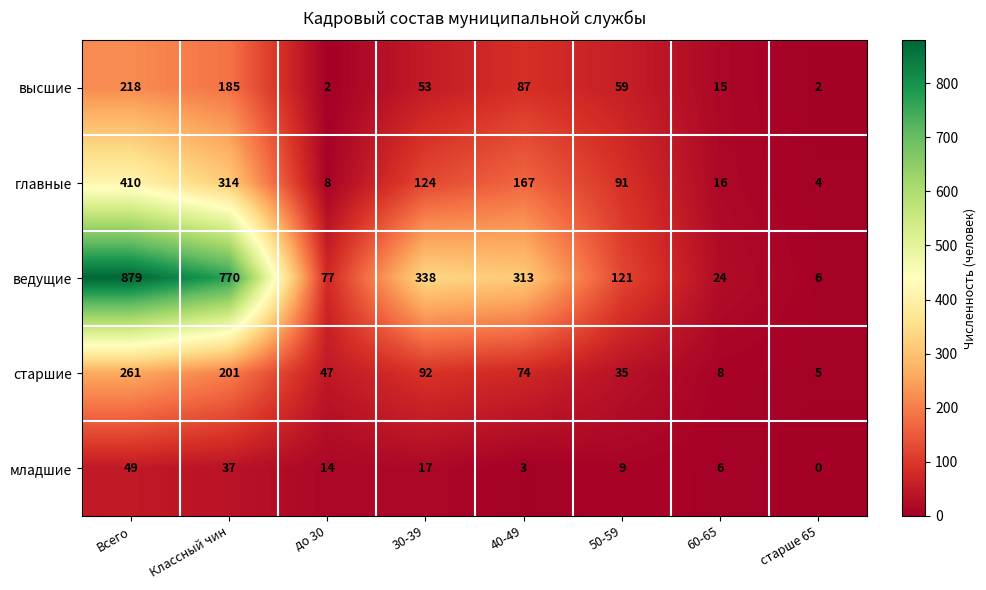

At до 30, list the series in order from largest to smallest.

ведущие, старшие, младшие, главные, высшие